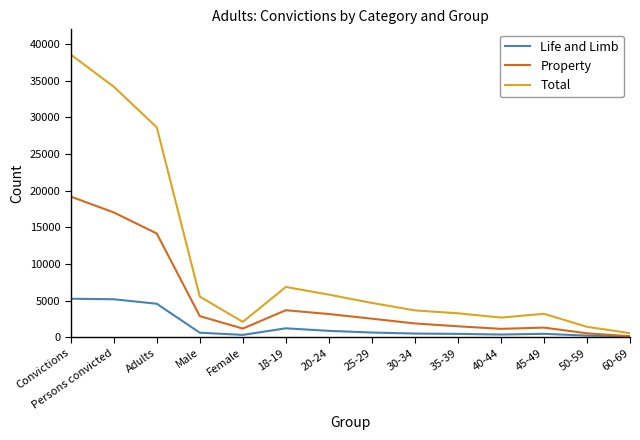

At which label is Total closest to 19552?

Adults